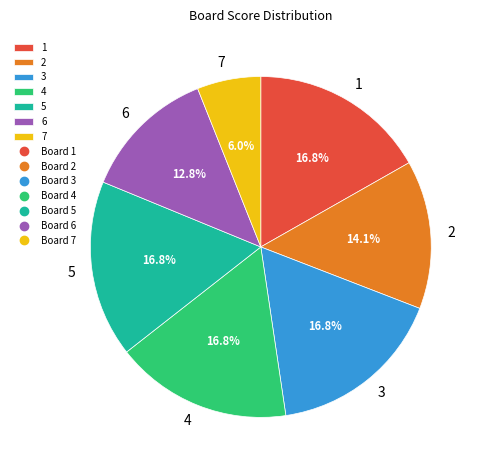

To the nearest percent, what percentage of the pie is 5?

17%